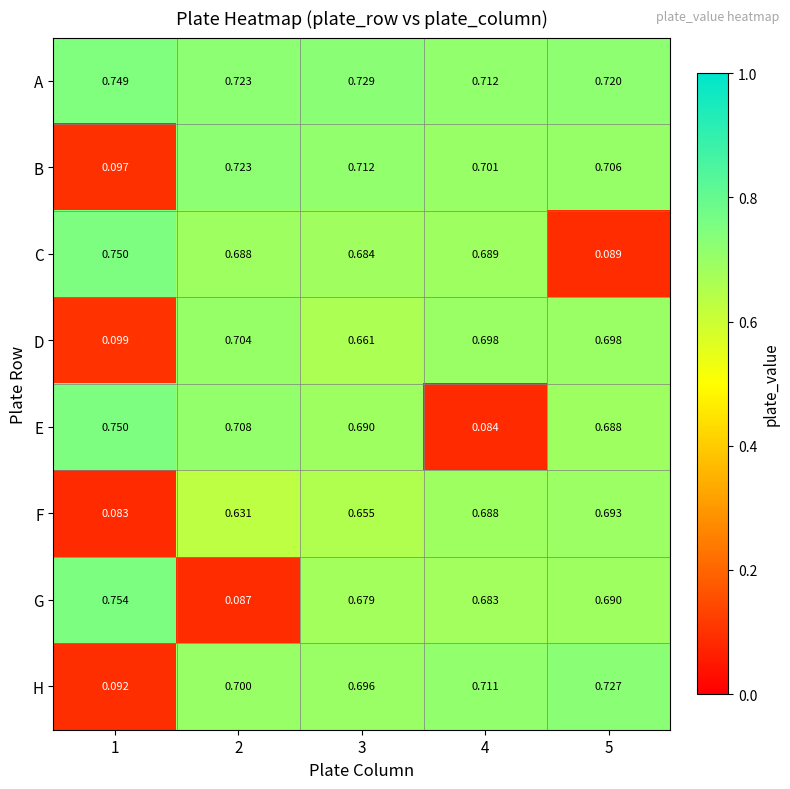

Rank the series at 3 from highest to lowest value.

A, B, H, E, C, G, D, F